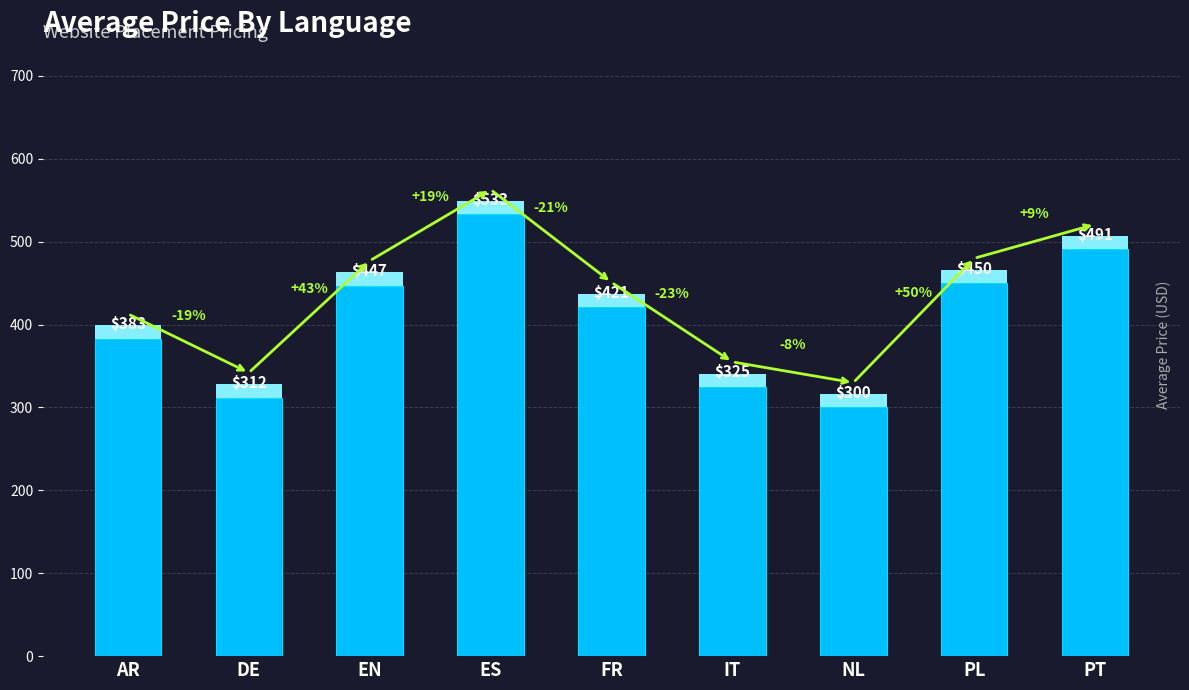

At which label is the value closest to 416?

FR